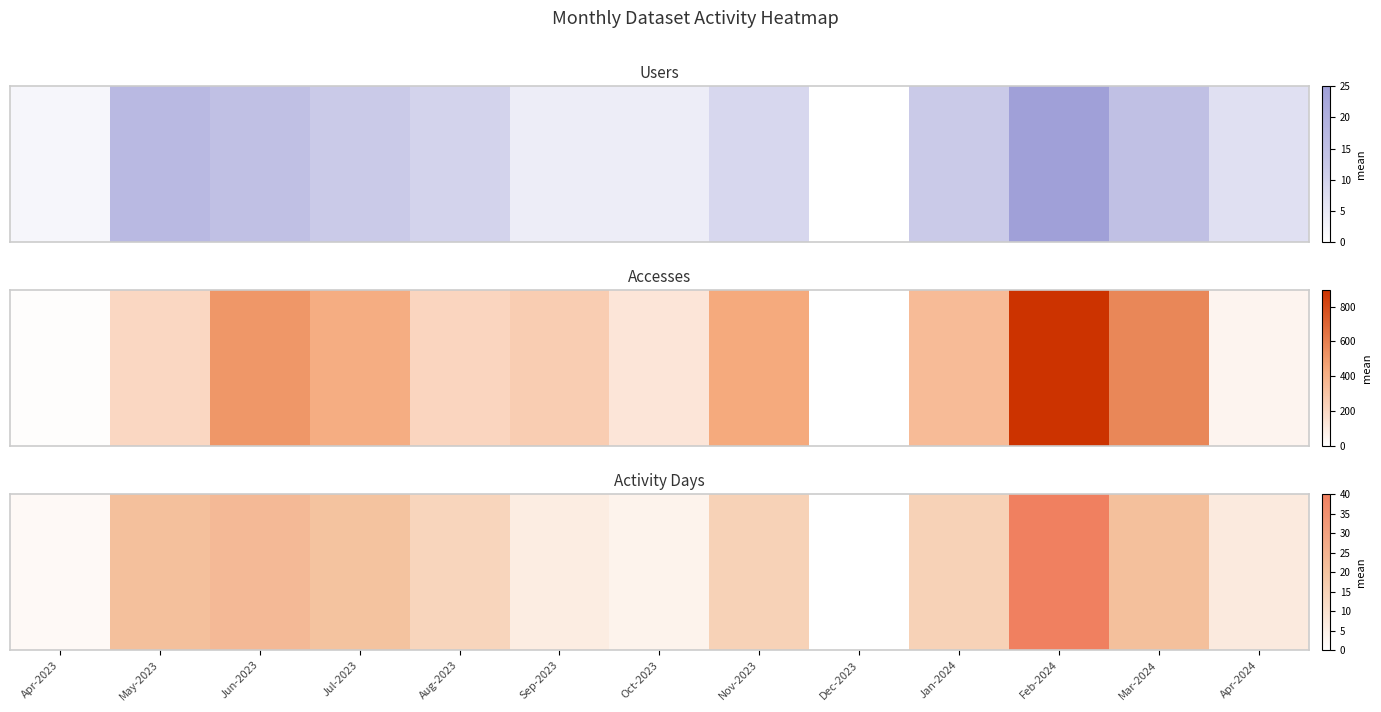

Rank the categories by value from lowest to highest.

Dec-2023, Apr-2023, Oct-2023, Sep-2023, Apr-2024, Aug-2023, Nov-2023, Jan-2024, Jul-2023, May-2023, Mar-2024, Jun-2023, Feb-2024